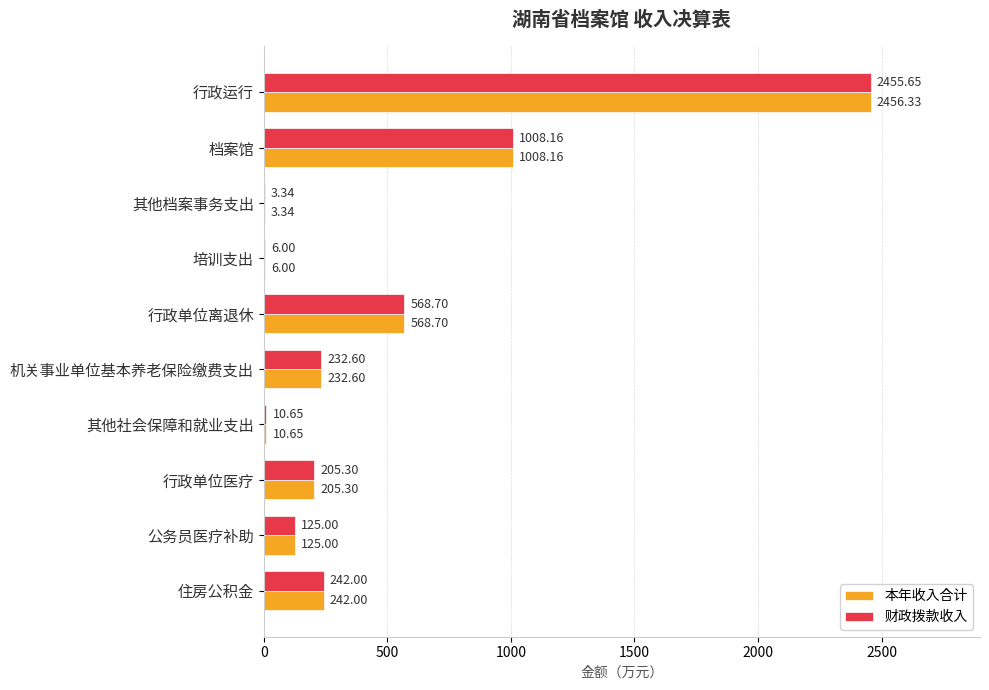

What is the sum of all 本年收入合计 values?

4858.1